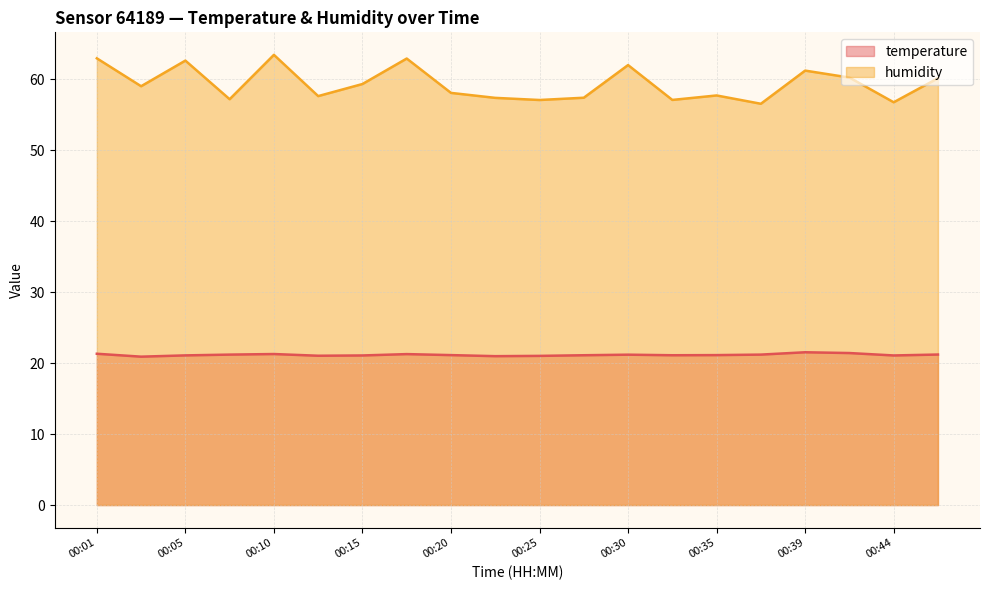

What is the approximate value of humidity at 00:32?

57.1